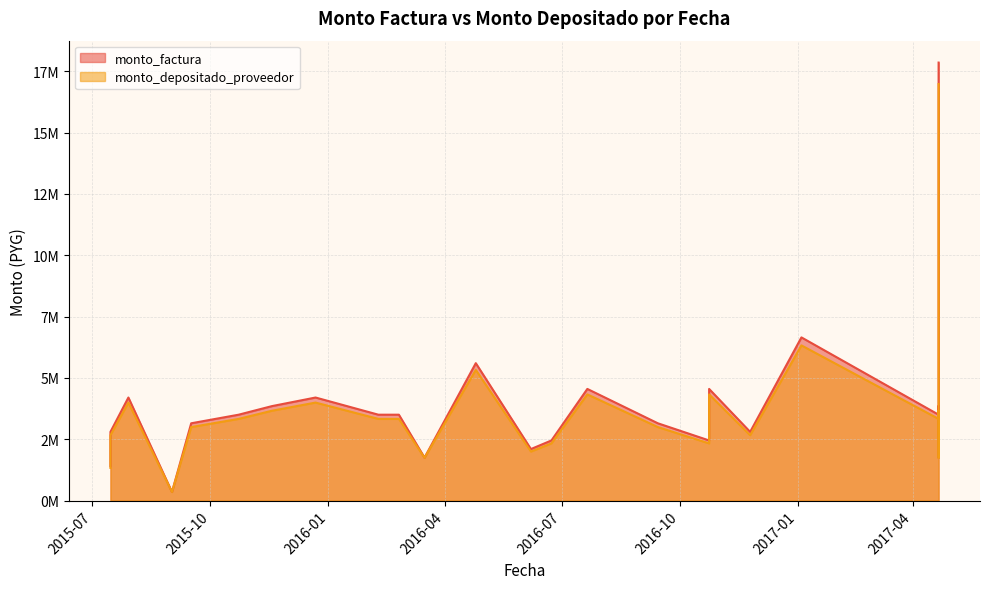

List the series in order of their overall mean, highest first.

monto_factura, monto_depositado_proveedor